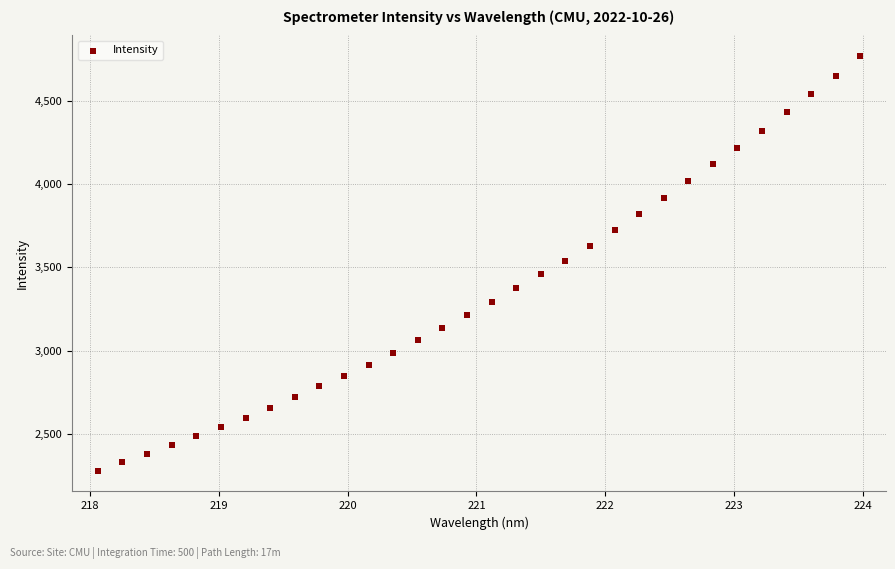

What is the range of Y values (max minus min)?

2484.9